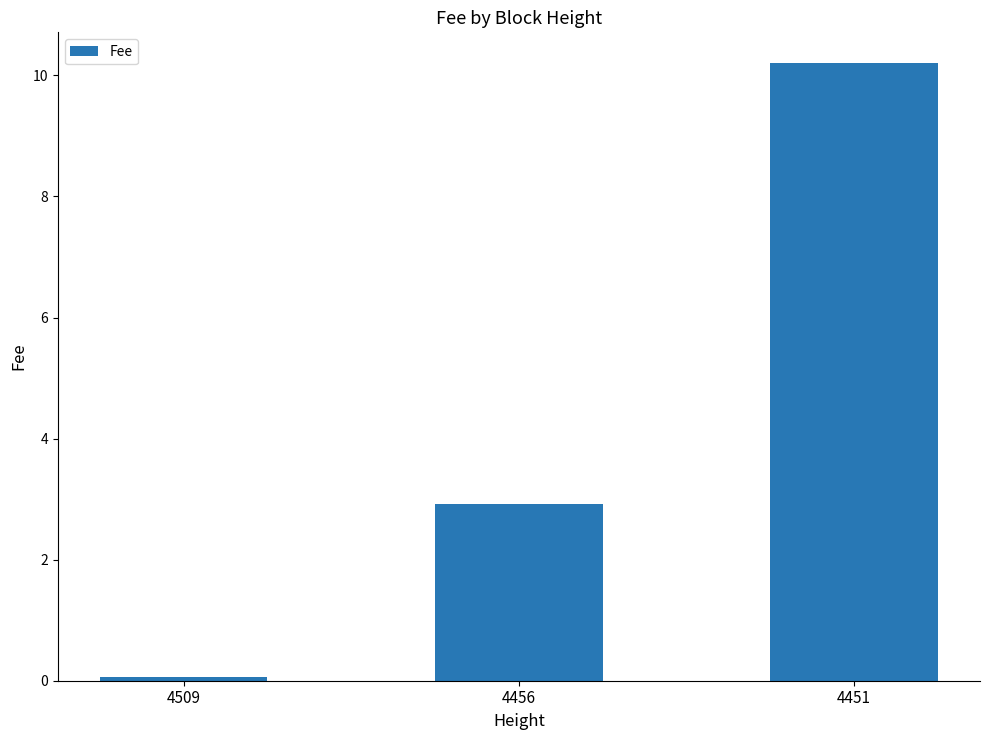

What is the minimum value shown in the chart?

0.1